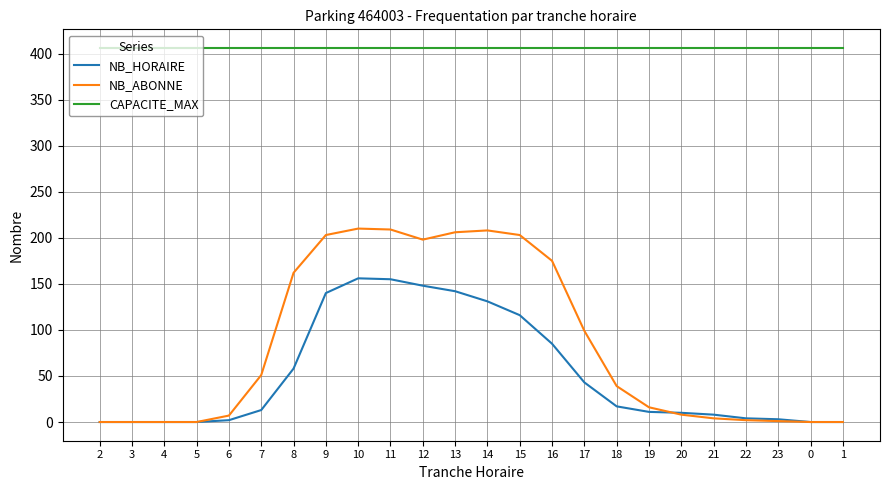

True or false: NB_ABONNE has a value of 203 at 15.

True